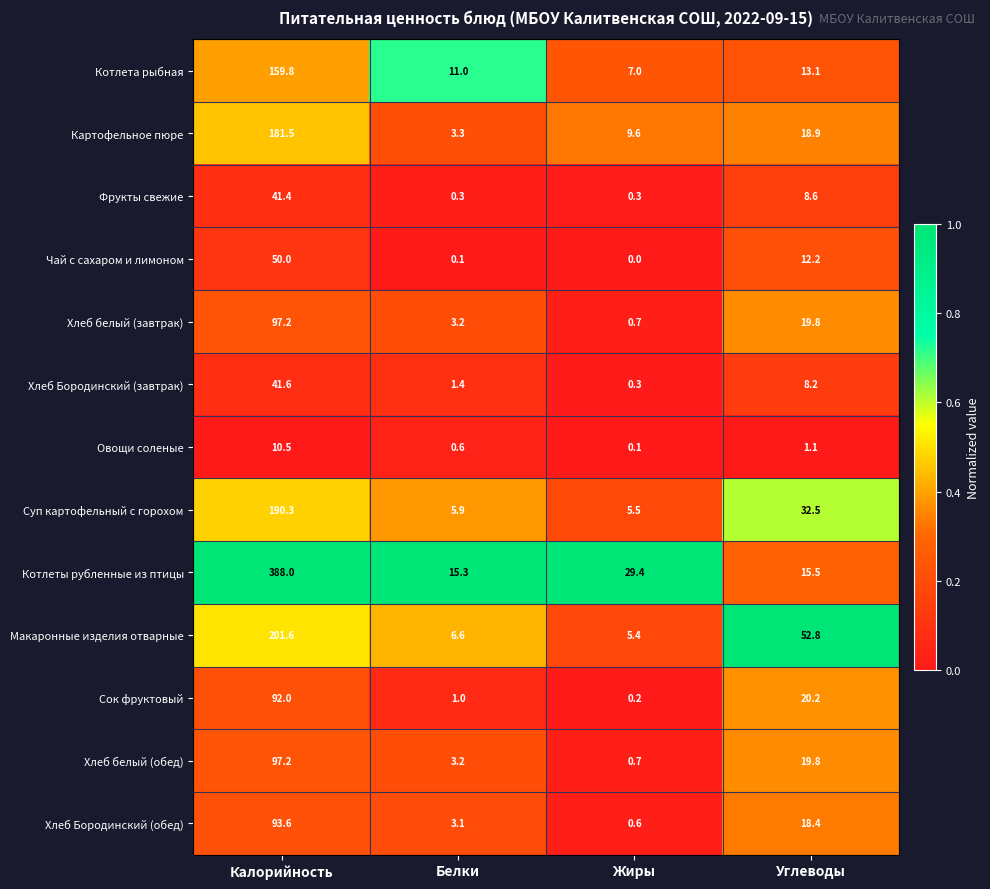

What is the difference between the Хлеб белый (завтрак) values at Жиры and Углеводы?

19.1